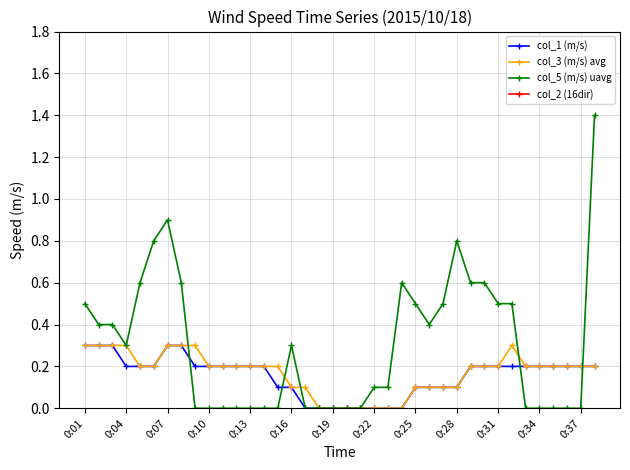

The value of col_5 (m/s) uavg at 0:16 is 0.4. True or false?

False